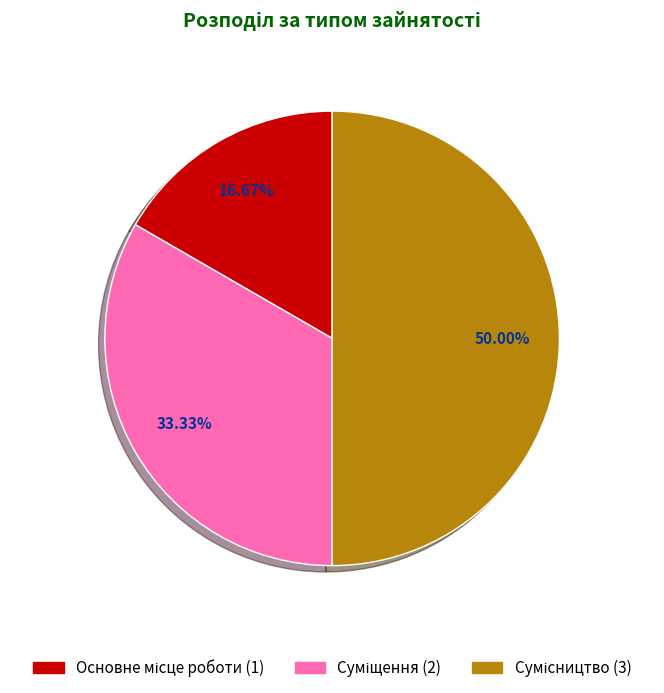

To the nearest percent, what percentage of the pie is Основне місце роботи?

17%